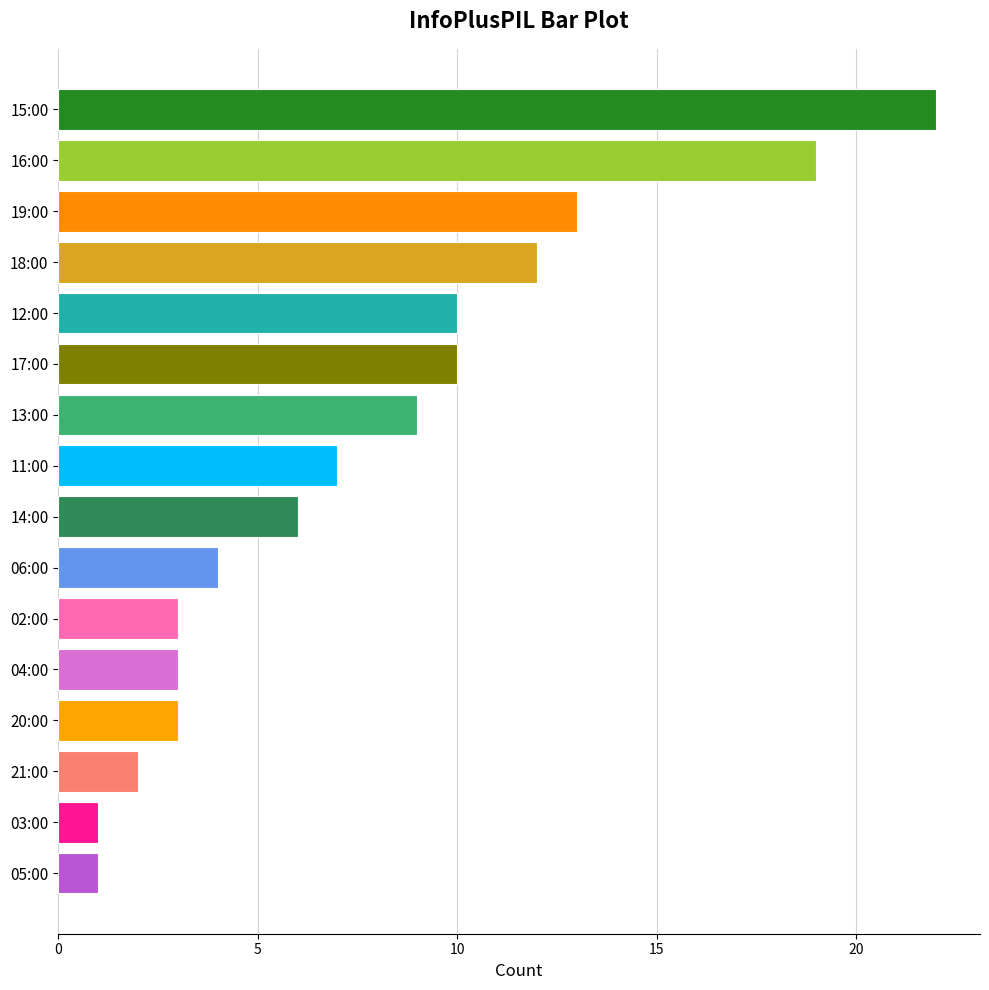

What is the average value?

8